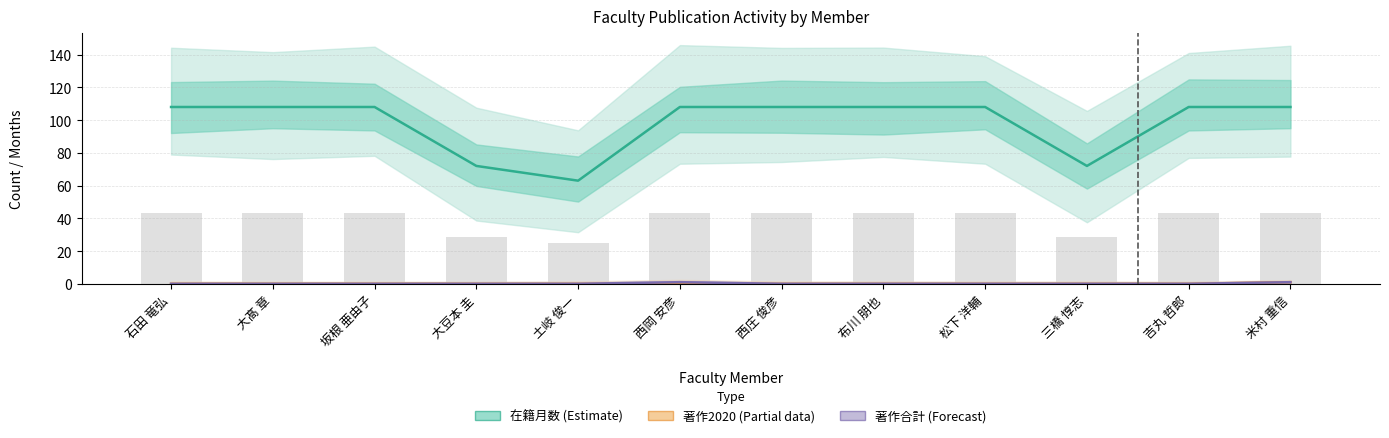

Rank the categories by 在籍月数 (Estimate) value from highest to lowest.

石田 竜弘, 大髙 章, 坂根 亜由子, 西岡 安彦, 西庄 俊彦, 布川 朋也, 松下 洋輔, 吉丸 哲郎, 米村 重信, 大豆本 圭, 三橋 惇志, 土岐 俊一